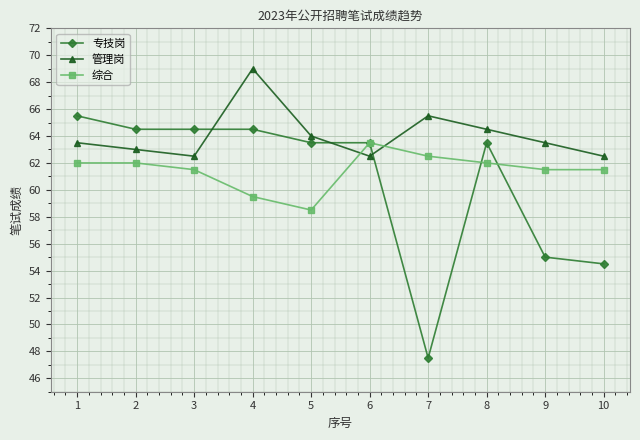

Reading left to right, what are all the values shown in this chart?

专技岗: 1=65.5	2=64.5	3=64.5	4=64.5	5=63.5	6=63.5	7=47.5	8=63.5	9=55.0	10=54.5
管理岗: 1=63.5	2=63.0	3=62.5	4=69.0	5=64.0	6=62.5	7=65.5	8=64.5	9=63.5	10=62.5
综合: 1=62.0	2=62.0	3=61.5	4=59.5	5=58.5	6=63.5	7=62.5	8=62.0	9=61.5	10=61.5